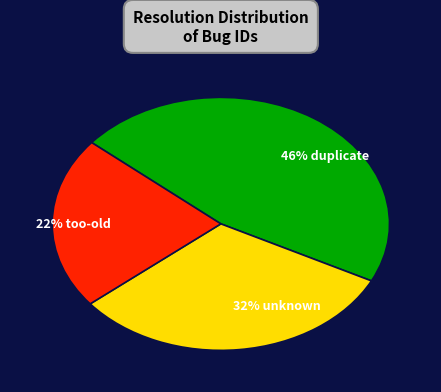

Is it true that 22% too-old is 22% of the pie?

True